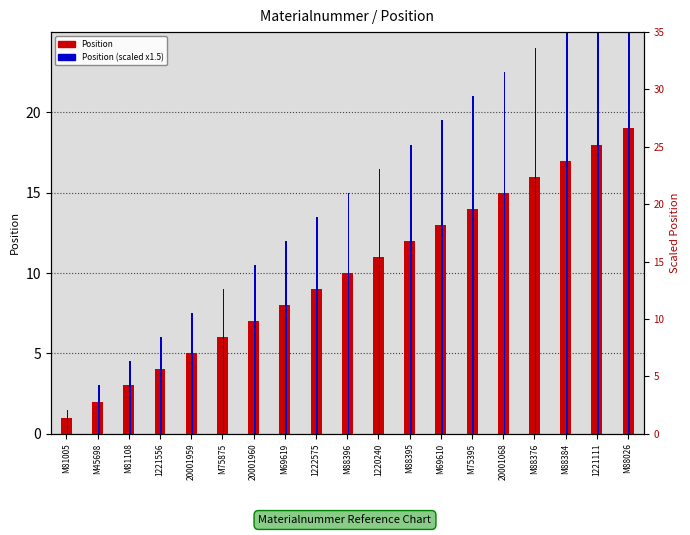

What are all the series names shown in the legend?

Position, Position (scaled x1.5)